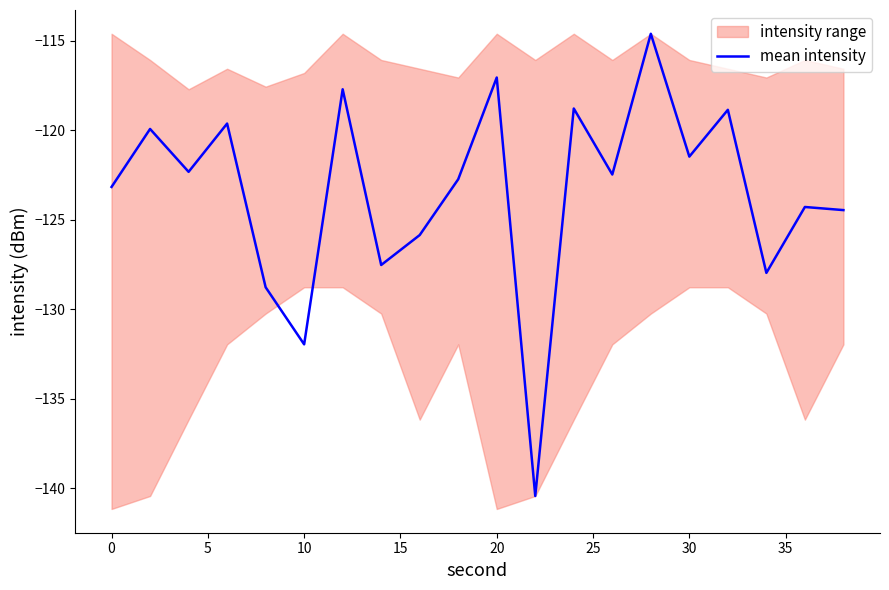

Count the number of values greater than -122.

8